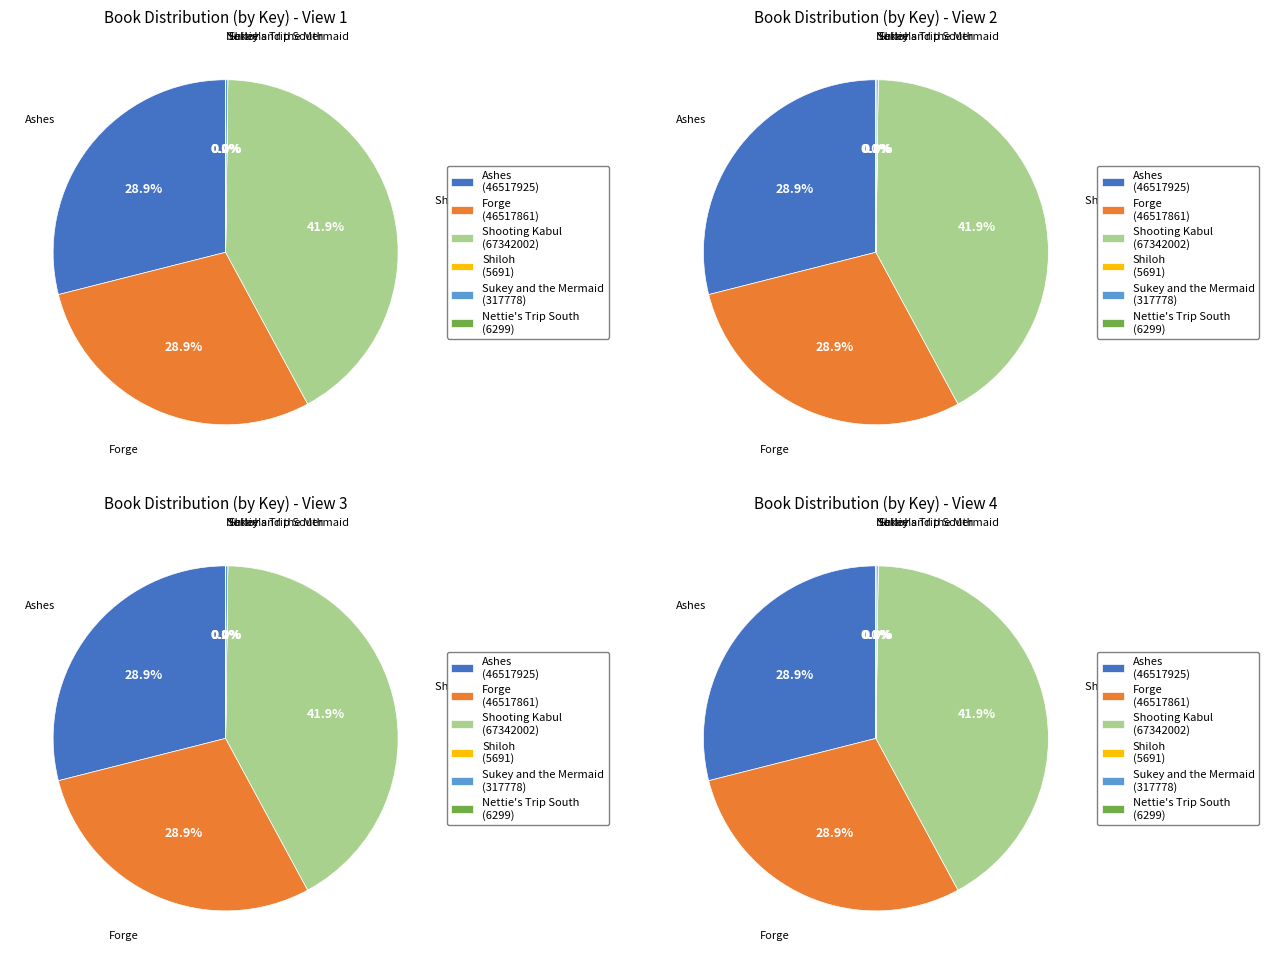

Is Shiloh the majority of the pie?

No